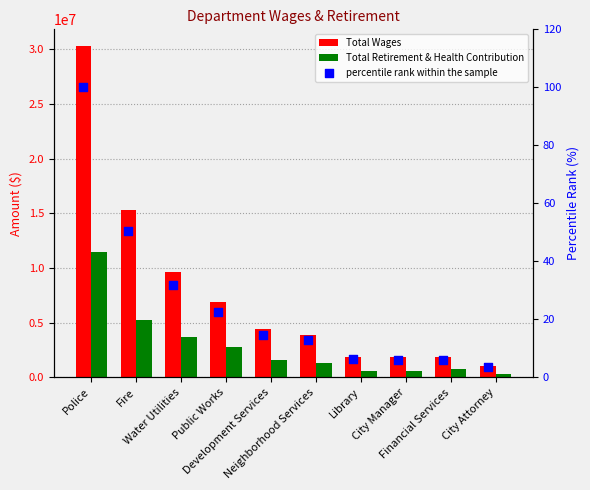

Which series reaches the maximum Y coordinate?

Total Wages